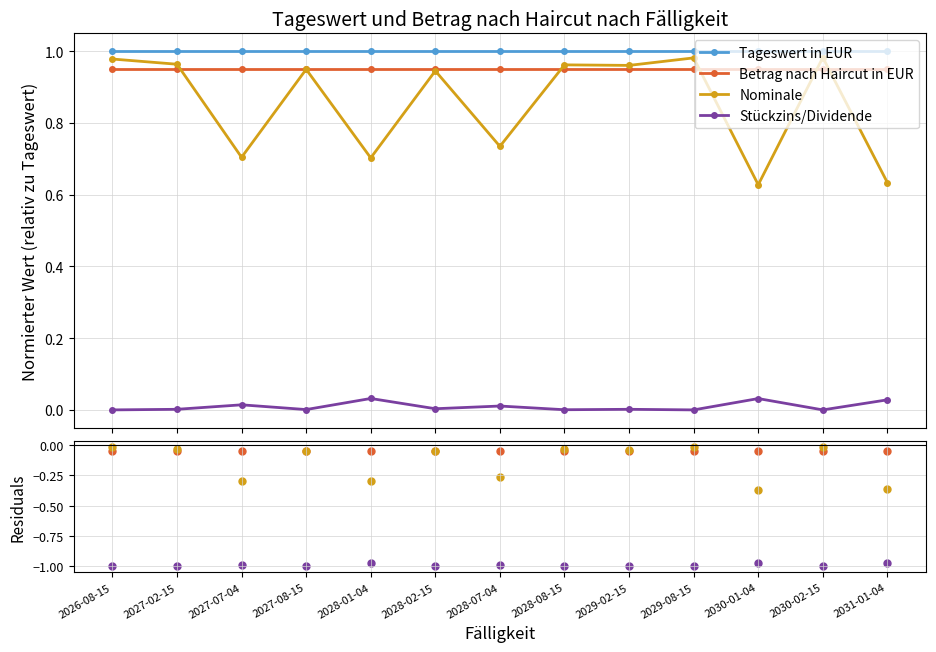

What is the total value across all series at 2027-08-15?

-0.1